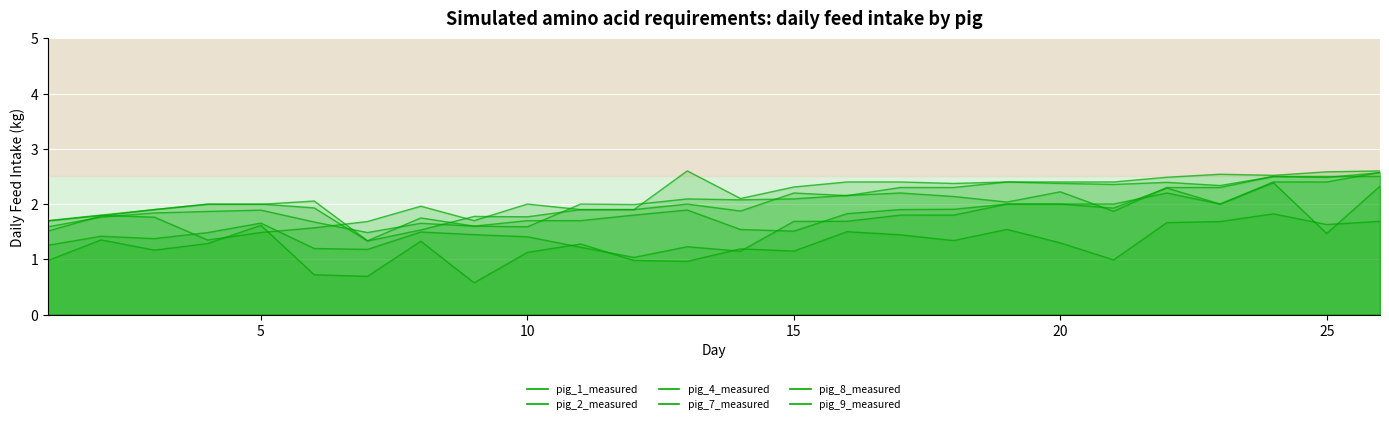

How many lines are shown in the chart?

6